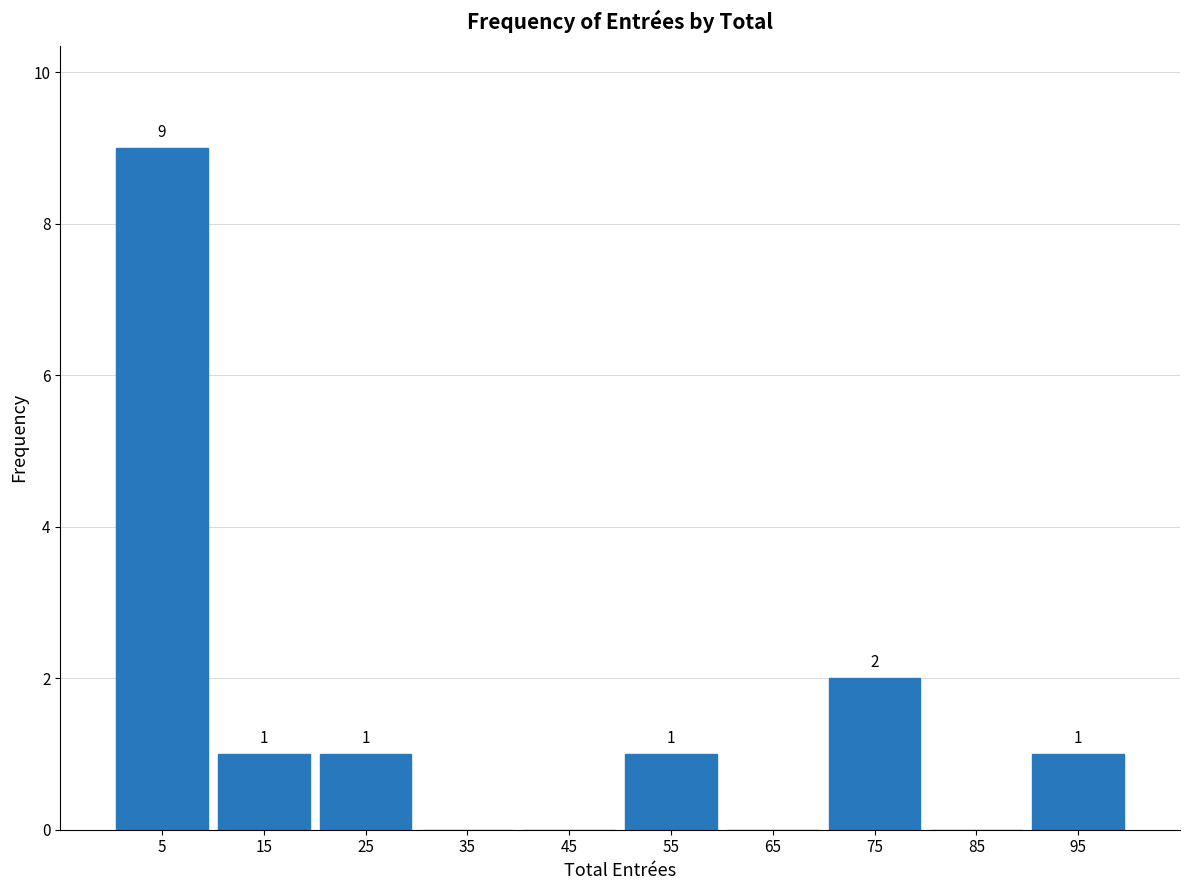

Which range on the x-axis has the tallest bar?

0 to 10